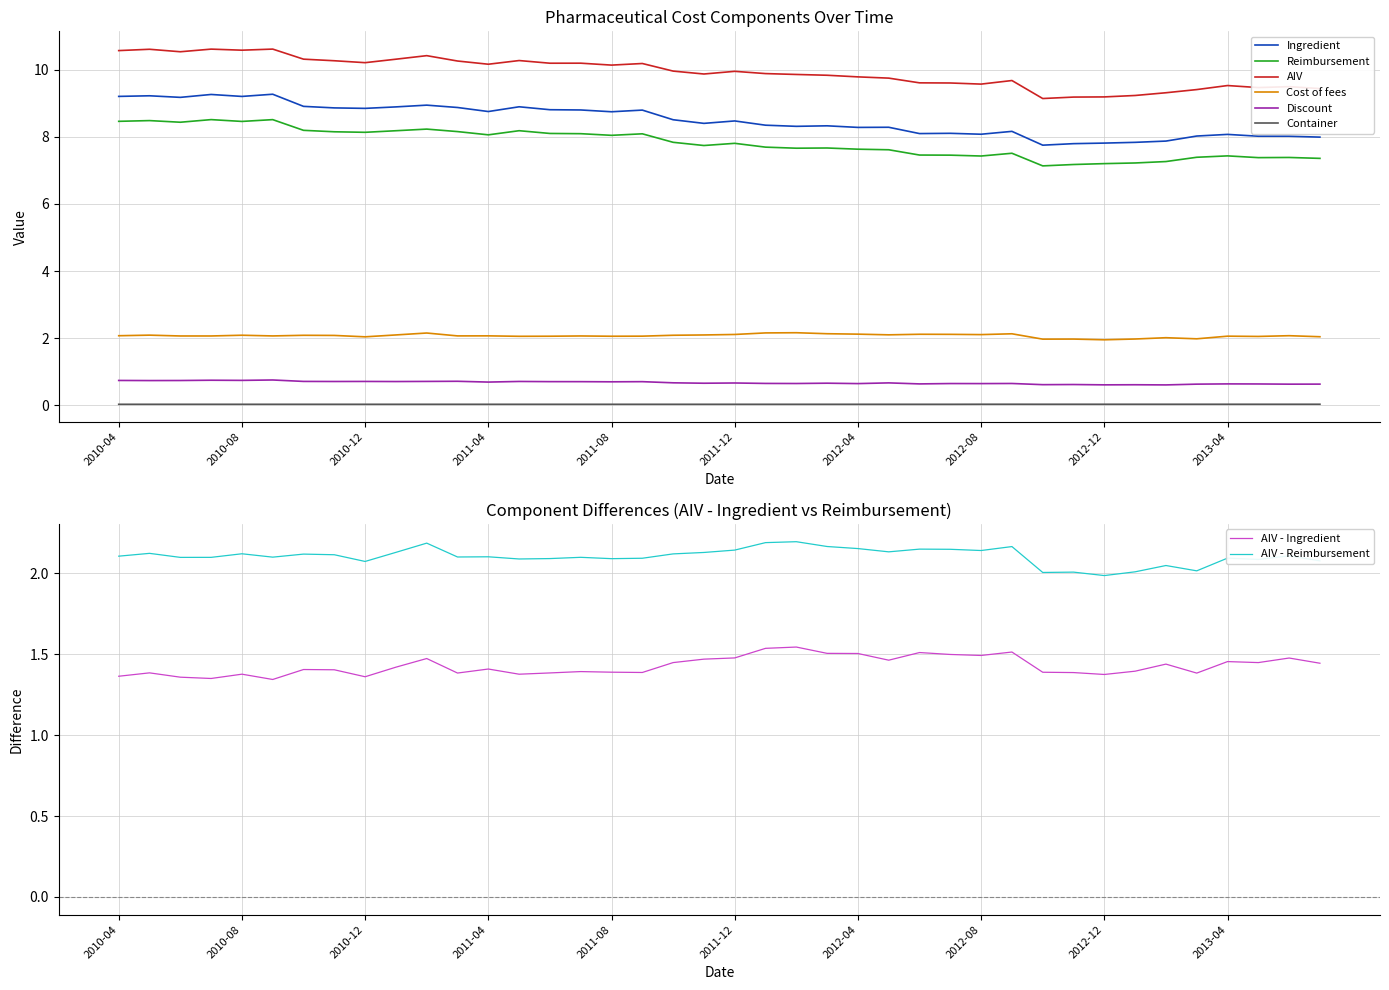

What is the difference between the second highest and second lowest values in the AIV series?

1.4